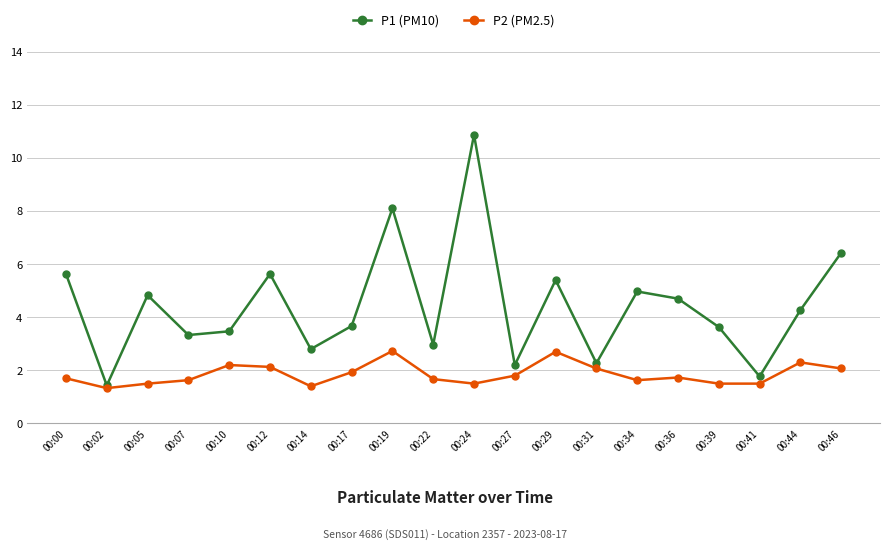

What is the approximate value of P2 (PM2.5) at 00:07?

1.6